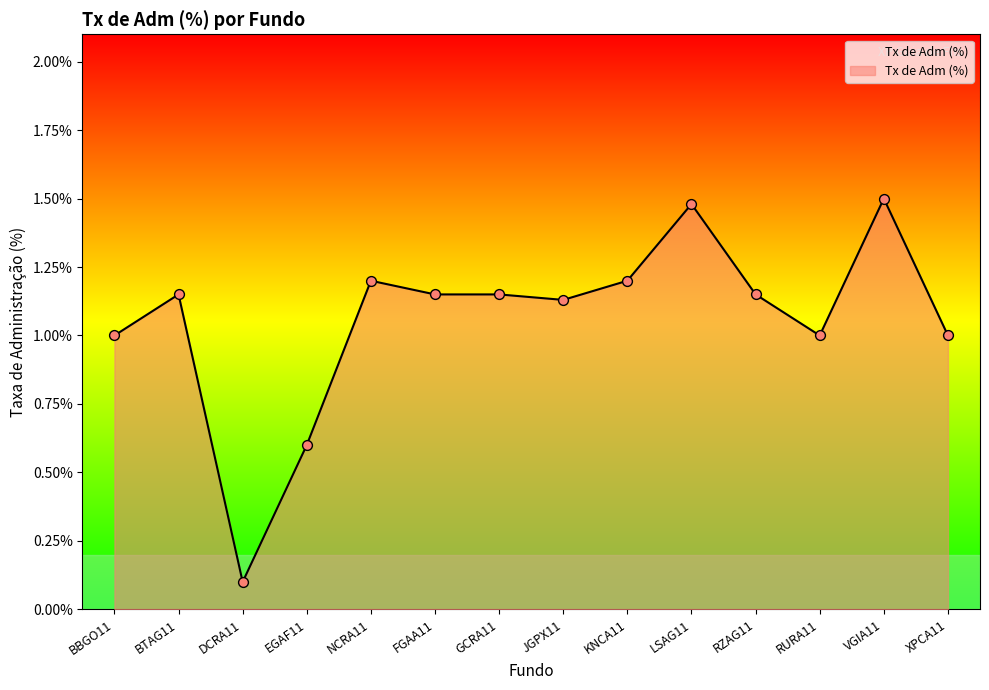

Between EGAF11 and RURA11, which is larger?

RURA11